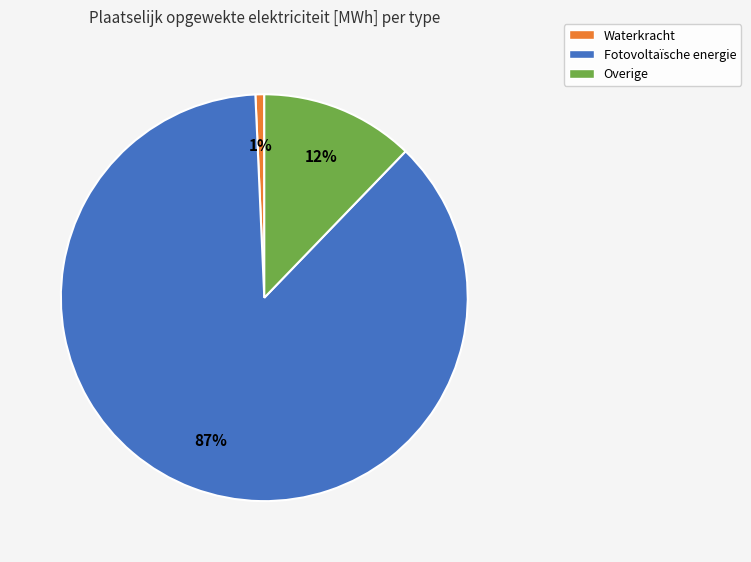

To the nearest percent, what portion does Waterkracht represent?

1%